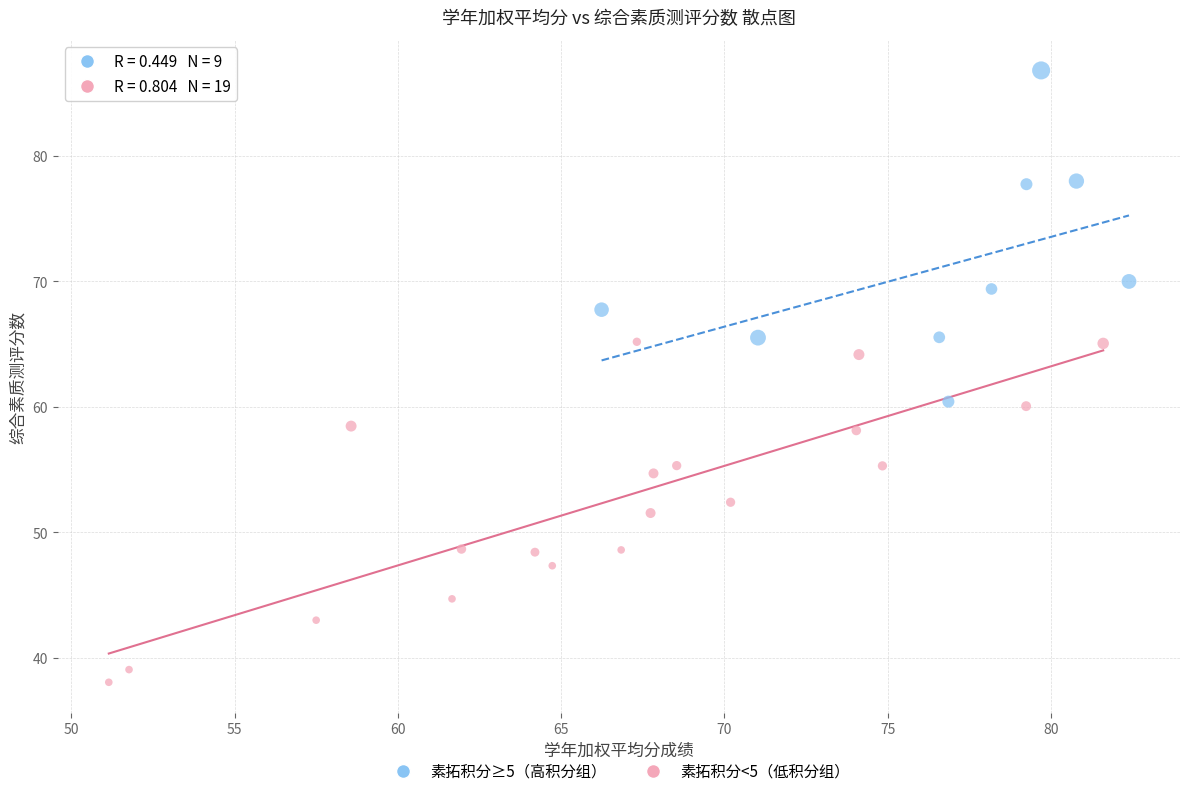

Which series contains the lowest Y value?

素拓积分<5（低积分组）